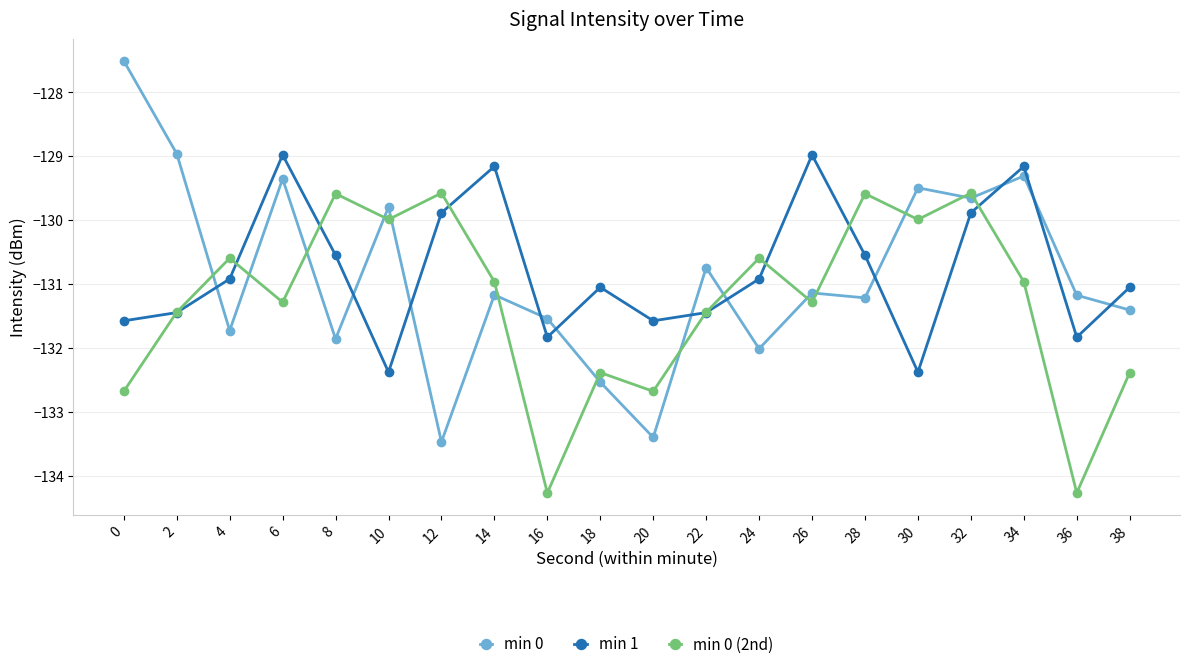

The value of min 0 at 28 is -195.6. True or false?

False